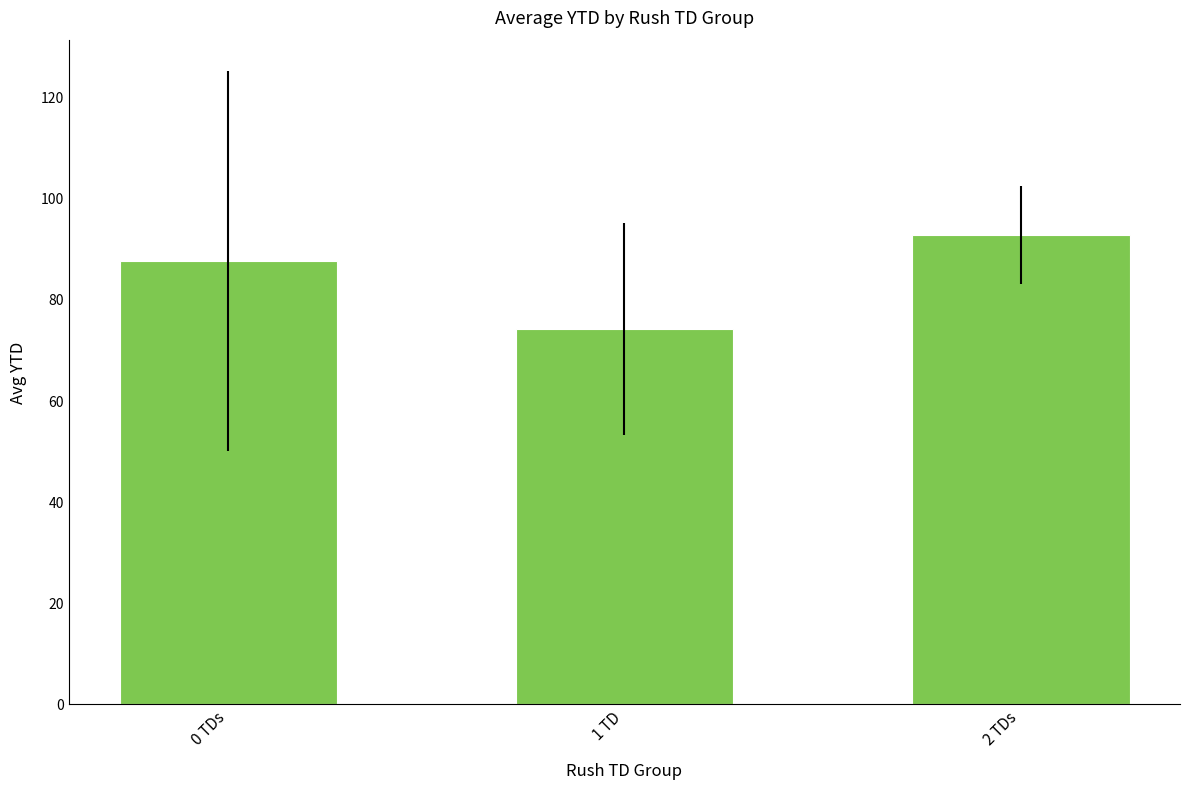

The chart shows a value of 145.1 at 0 TDs. True or false?

False